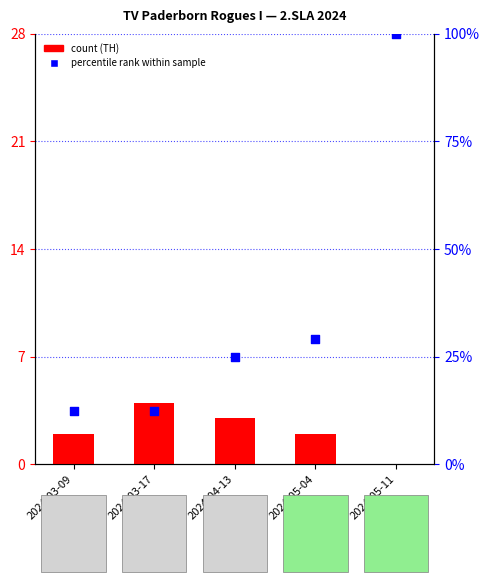

Which series has the largest total across all categories?

TG (Guest Goals %)